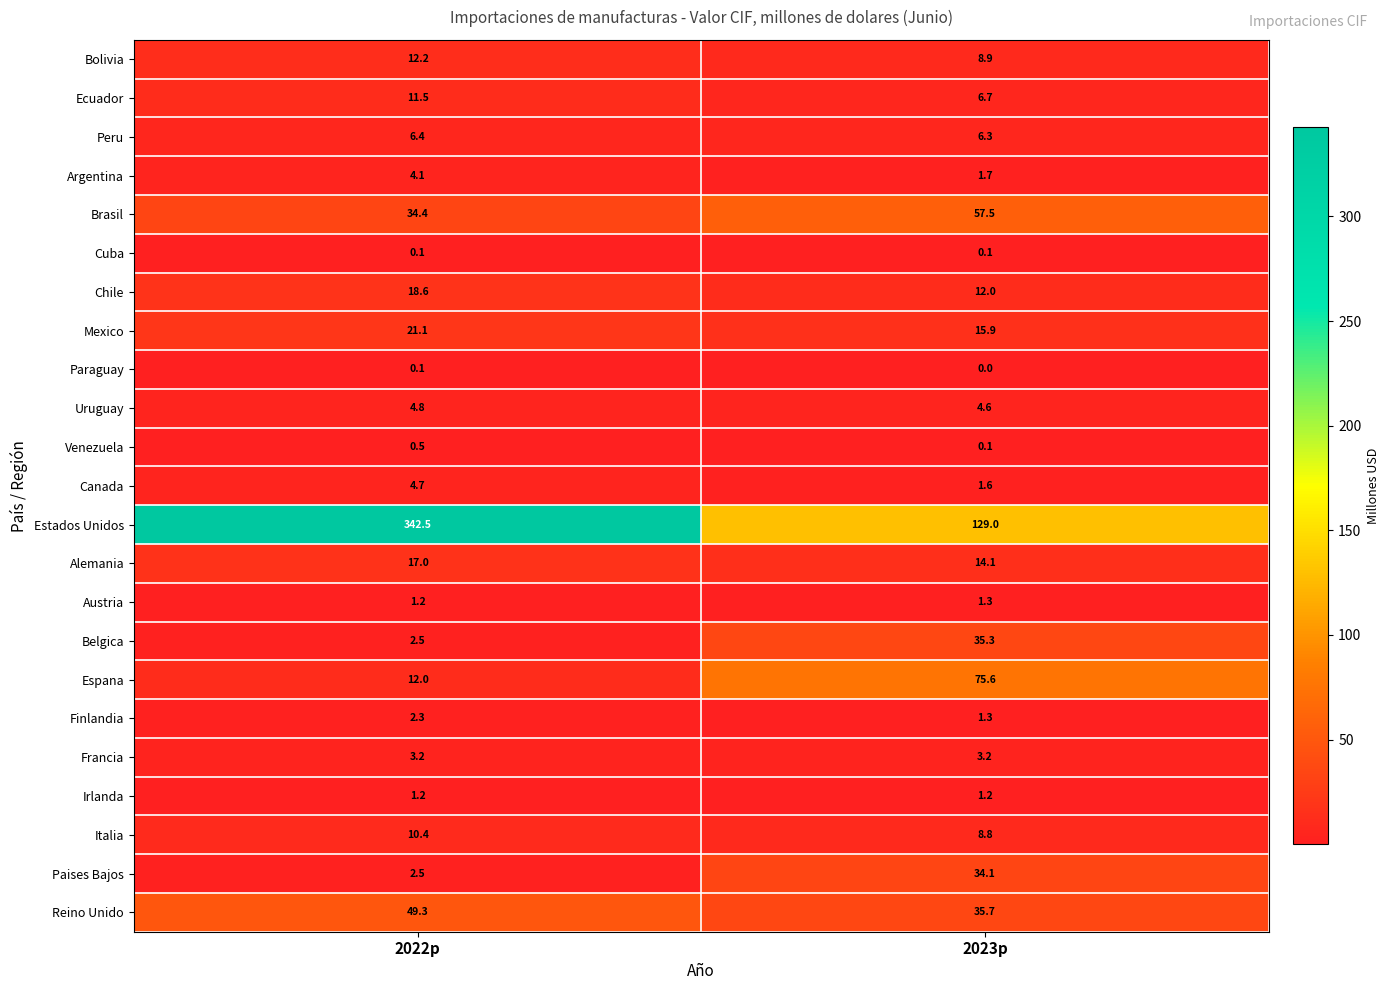

What is the sum of all Canada values?

6.3